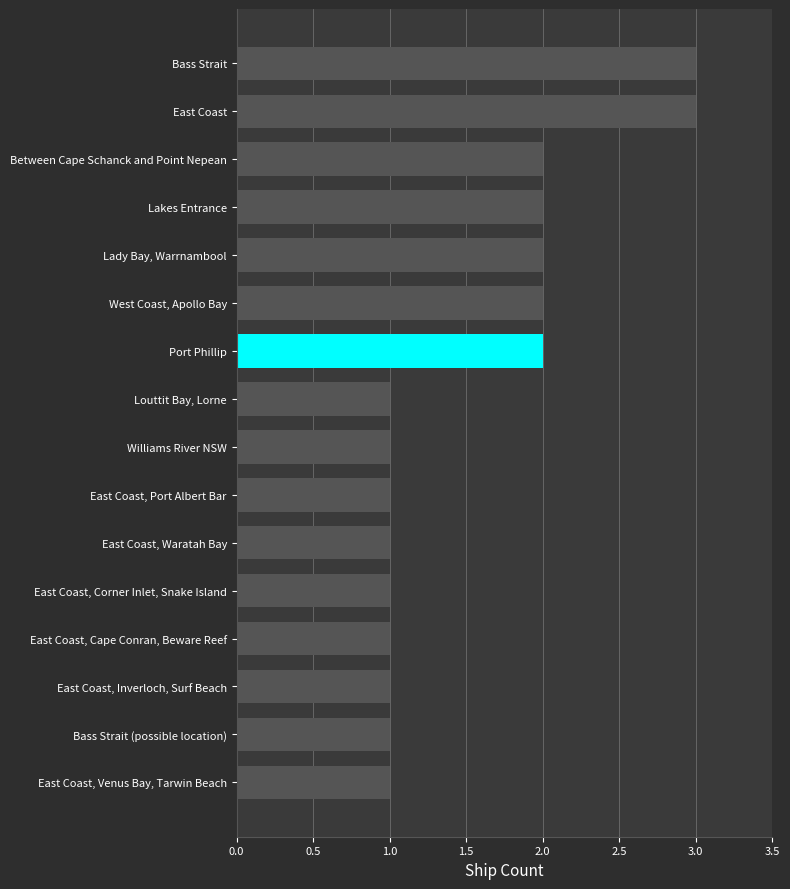

What is the greatest value displayed?

3